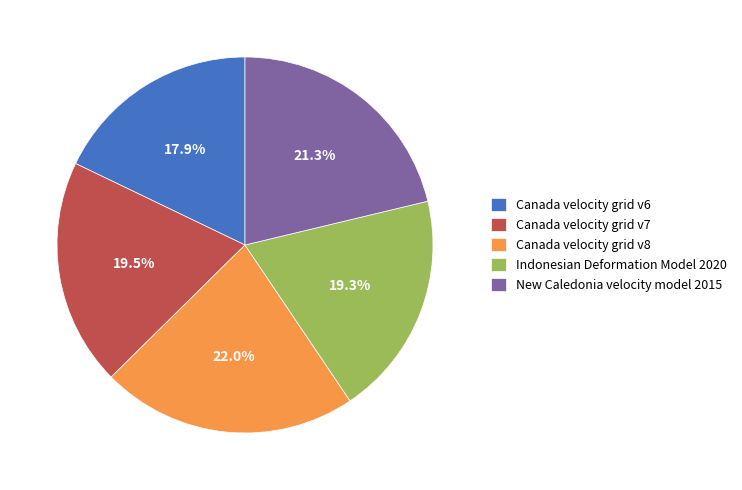

How many segments does this pie chart have?

5